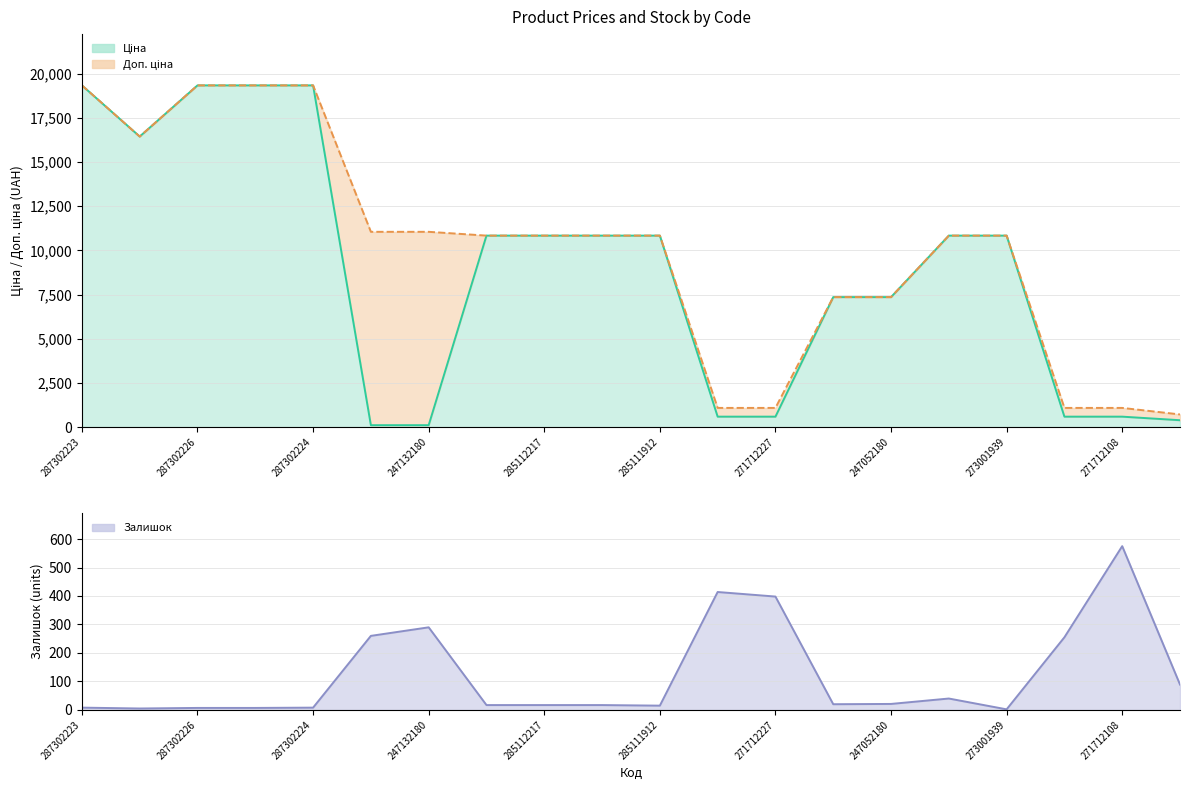

Reading left to right, what are all the values shown in this chart?

Ціна: 19343.1	16448.2	19343.1	19343.1	19343.1	110.5	110.5	10840.1	10840.1	10840.1	10840.1	593.8	593.8	7360.2	7360.2	10840.1	10840.1	593.8	593.8	391.9
Доп. ціна: 19343.1	16448.2	19343.1	19343.1	19343.1	11055.0	11055.0	10840.1	10840.1	10840.1	10840.1	1088.8	1088.8	7360.2	7360.2	10840.1	10840.1	1088.8	1088.8	719.0
Залишок: 8.0	5.0	7.0	7.0	8.0	260.0	290.0	17.0	17.0	17.0	15.0	414.0	398.0	20.0	21.0	40.0	2.0	255.0	575.0	89.0